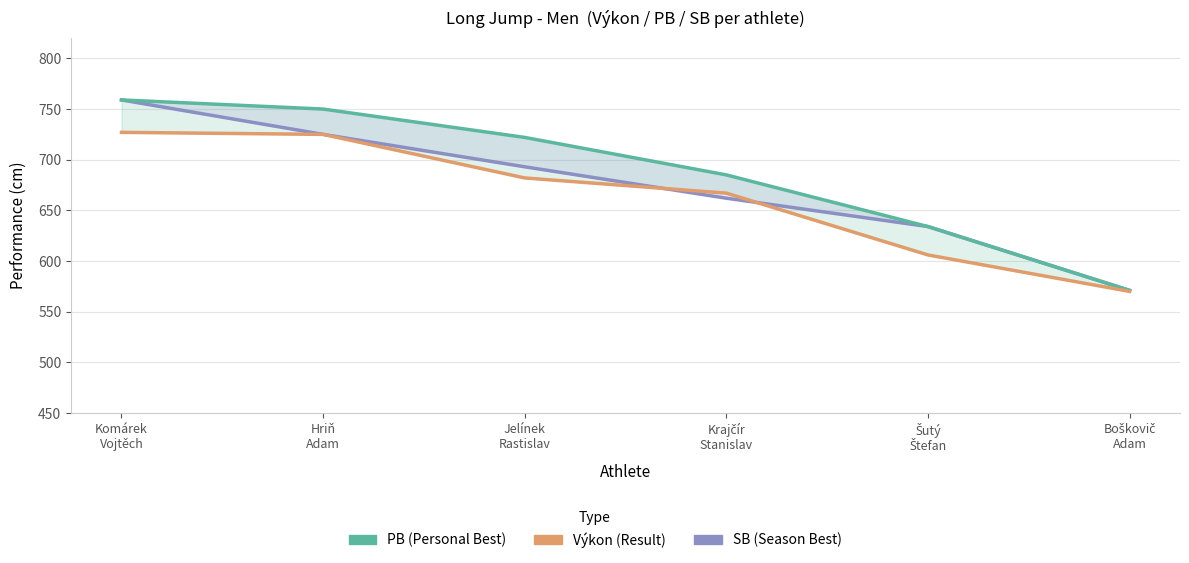

What position from the right is Šutý
Štefan?

2